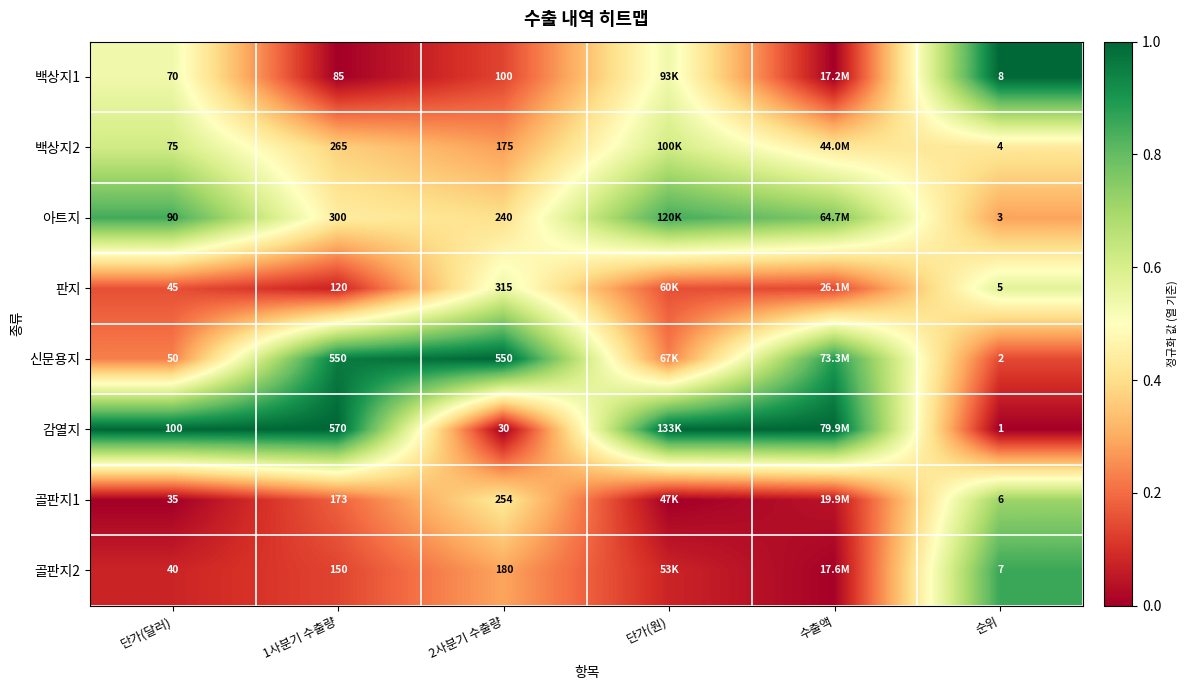

True or false: 판지 has a value of 0.1 at 단가(원).

False